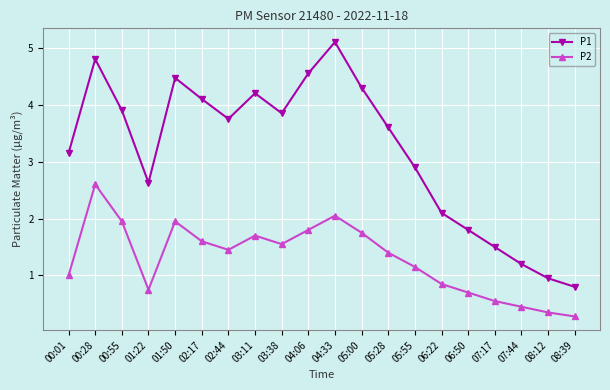

True or false: P1 has a value of 1.7 at 03:38.

False